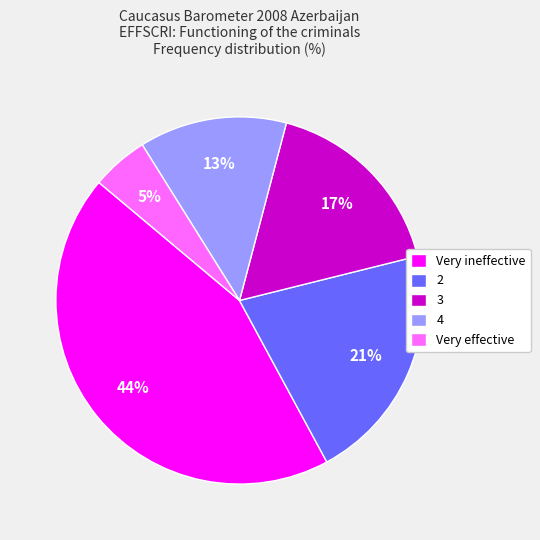

Is it true that Very ineffective is 44% of the pie?

True